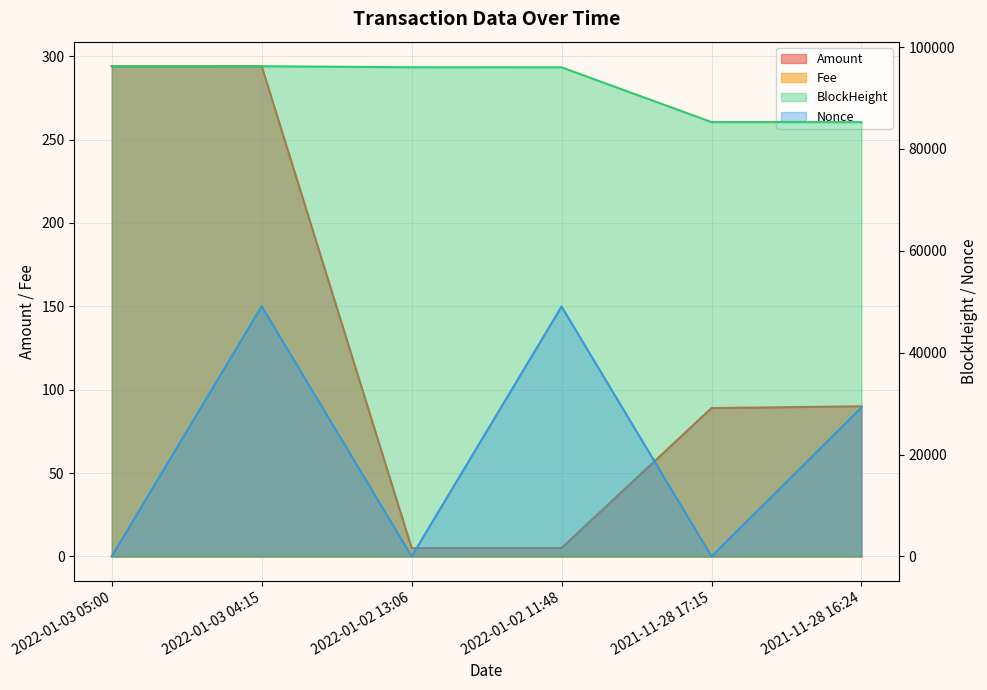

What is the spread (max minus min) of values at 2021-11-28 16:24?

85256.0